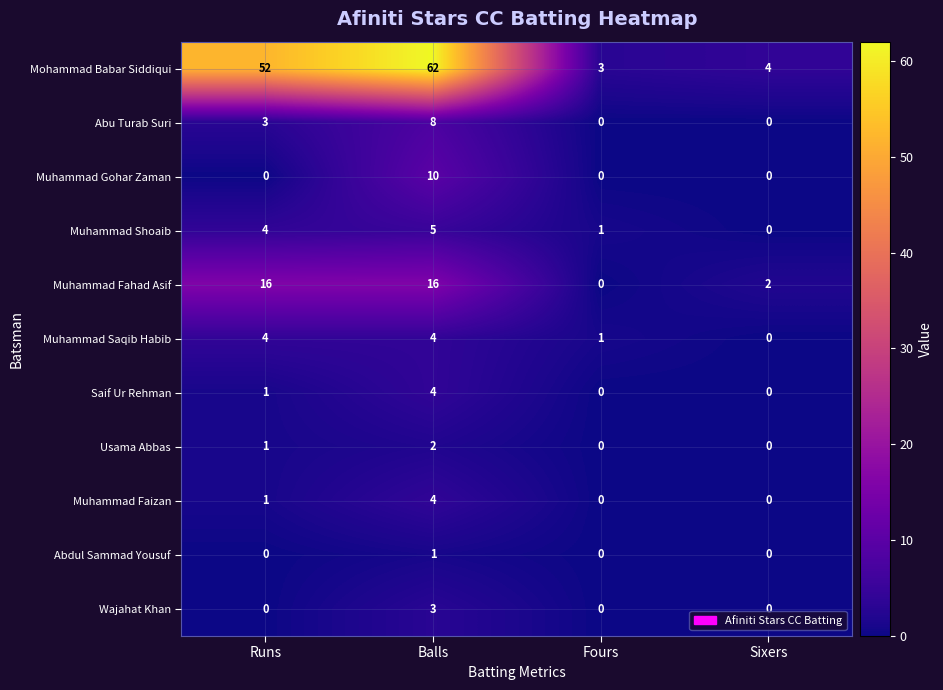

The value of Muhammad Gohar Zaman at Fours is -3. True or false?

False